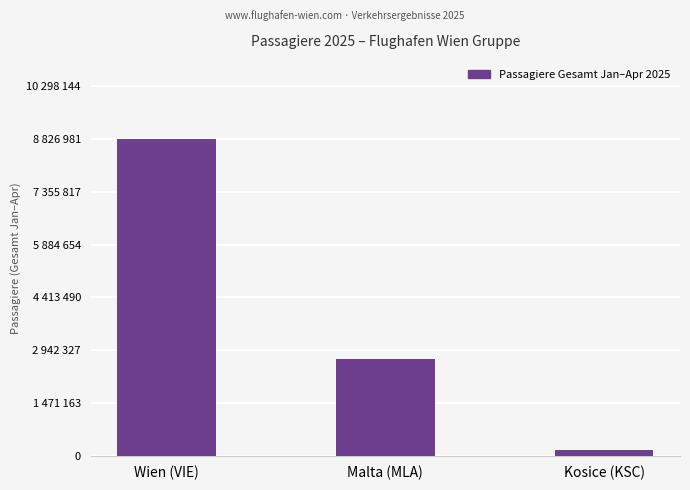

At which label does the data first exceed 2690030?

Wien (VIE)